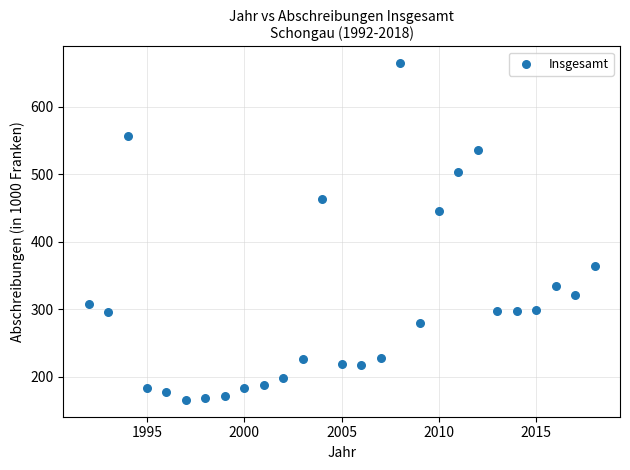

What is the range of Y values (max minus min)?

498.5